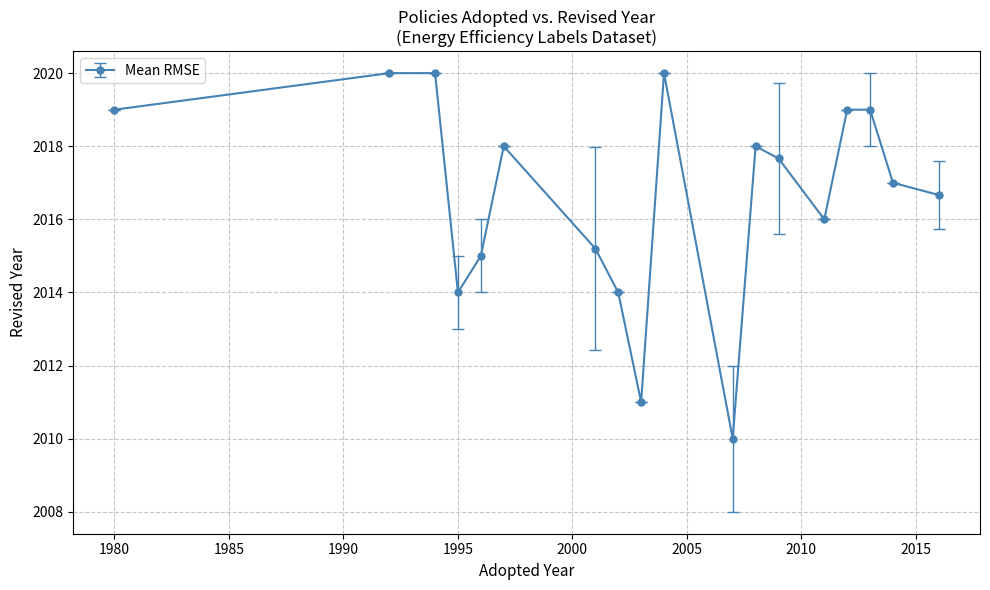

How many distinct data groups are displayed?

1